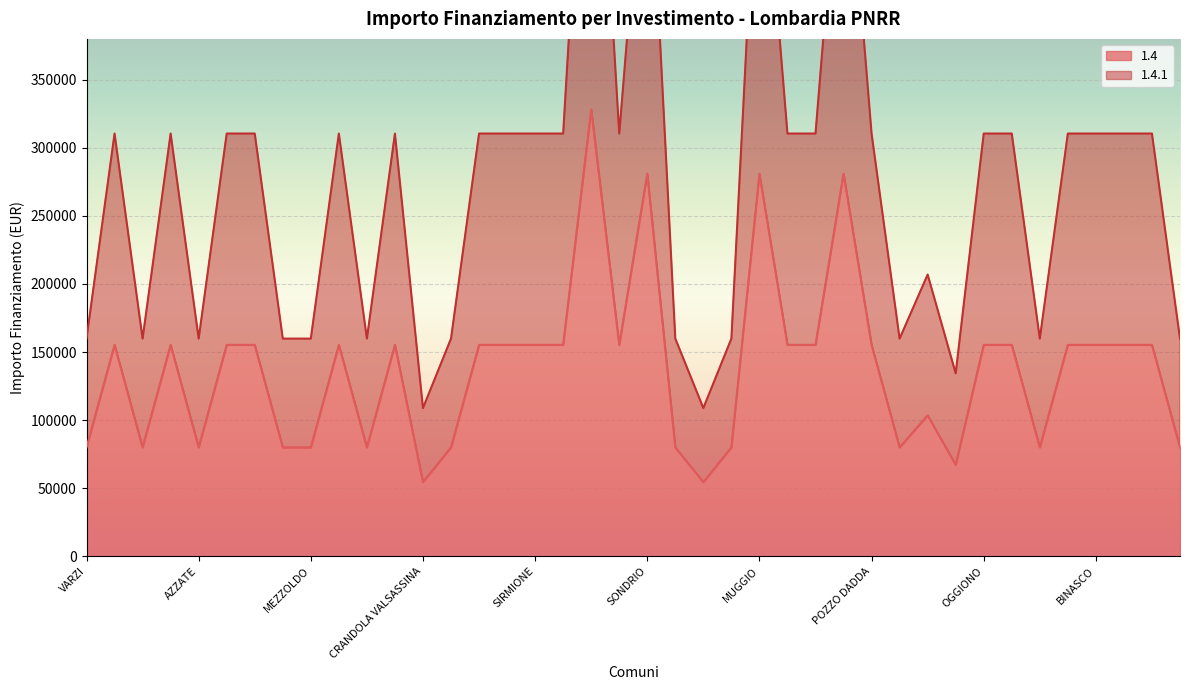

What is the sum of all 1.4 values?

5514135